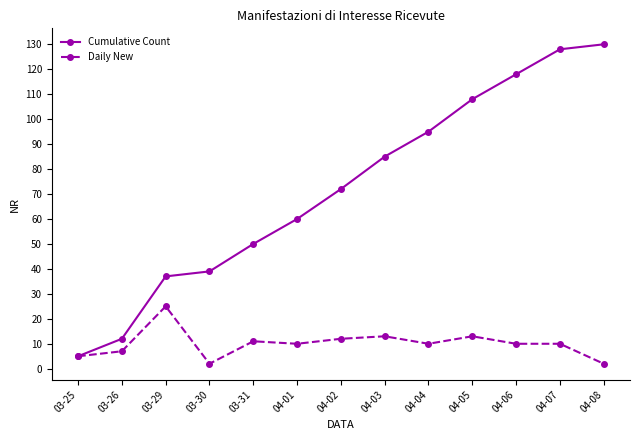

Where is the first local maximum for Daily New?

03-29